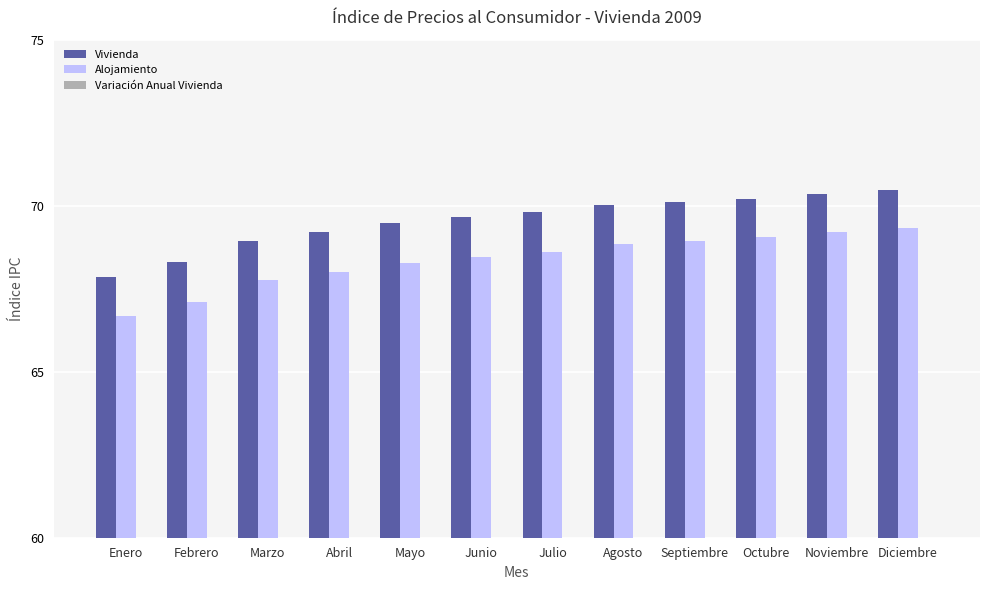

Reading right to left, what are all the values shown in this chart?

Vivienda: Diciembre=70.5	Noviembre=70.4	Octubre=70.2	Septiembre=70.1	Agosto=70.0	Julio=69.8	Junio=69.6	Mayo=69.5	Abril=69.2	Marzo=68.9	Febrero=68.3	Enero=67.8
Alojamiento: Diciembre=69.3	Noviembre=69.2	Octubre=69.0	Septiembre=68.9	Agosto=68.8	Julio=68.6	Junio=68.5	Mayo=68.3	Abril=68.0	Marzo=67.8	Febrero=67.1	Enero=66.7
Variación Anual Vivienda: Diciembre=0.2	Noviembre=0.2	Octubre=0.1	Septiembre=0.1	Agosto=0.3	Julio=0.2	Junio=0.3	Mayo=0.4	Abril=0.4	Marzo=0.9	Febrero=0.7	Enero=0.4